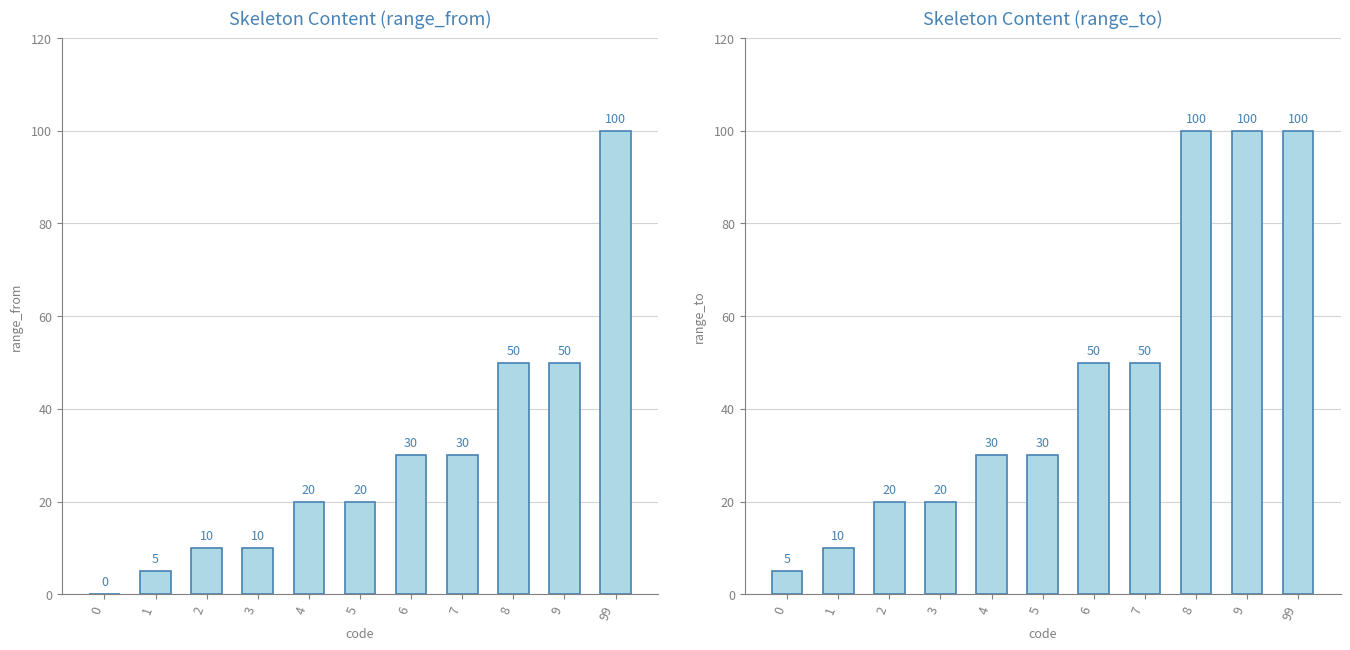

Rank the series by their maximum value, from lowest to highest.

range_from, range_to